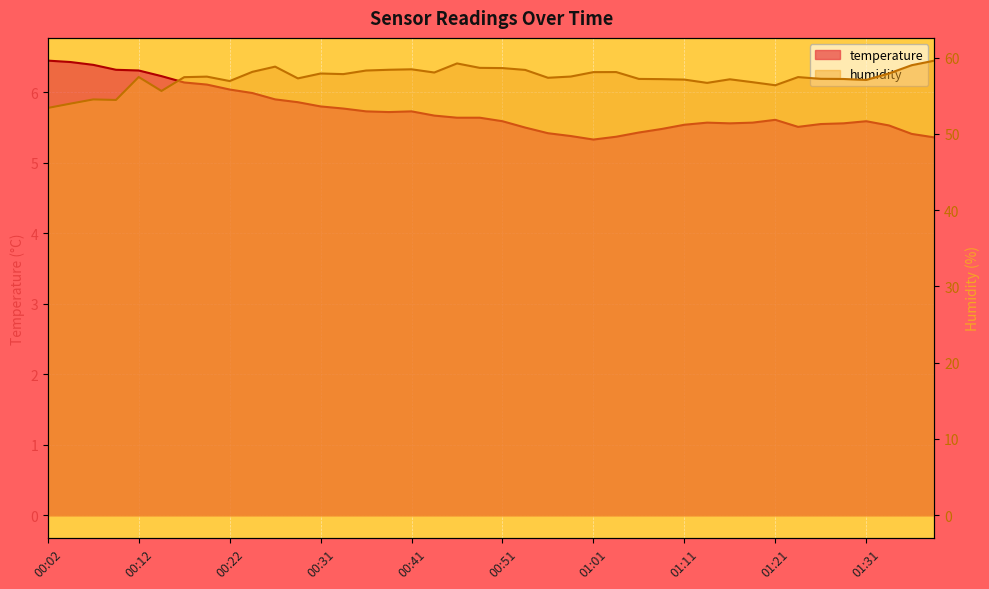

Is the value of humidity at 01:26 greater than the value of temperature at 01:14?

Yes